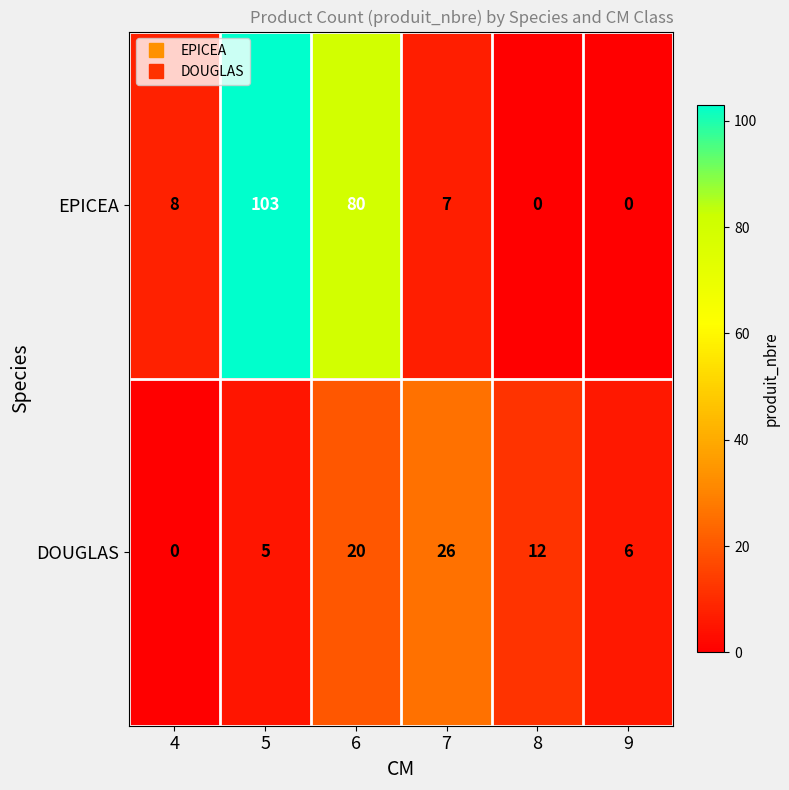

Reading right to left, transcribe all the data shown in this chart.

EPICEA: 0	0	7	80	103	8
DOUGLAS: 6	12	26	20	5	0